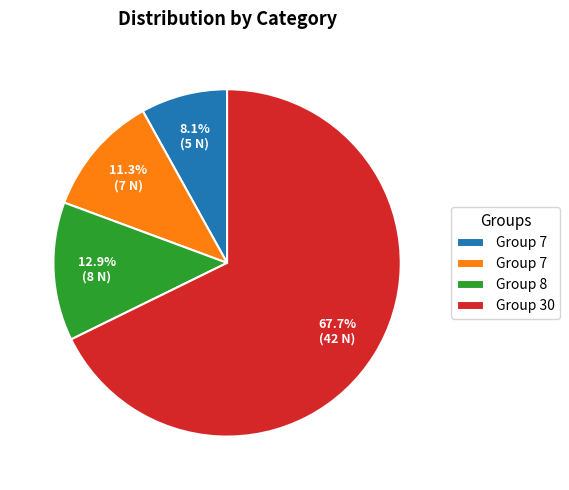

Is there any slice that represents more than half of the pie?

Yes